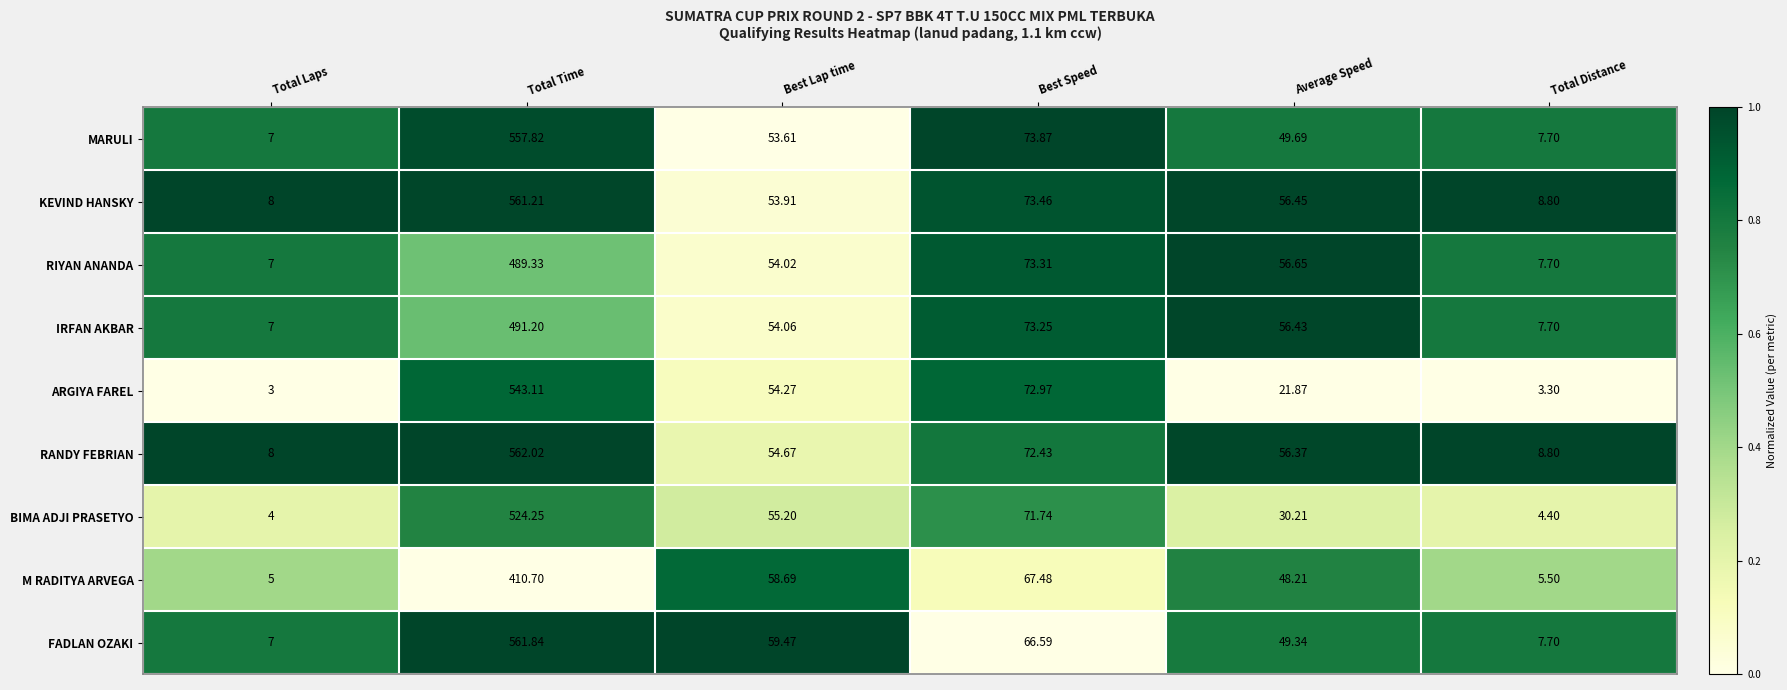

Which series has the largest range (max minus min)?

FADLAN OZAKI